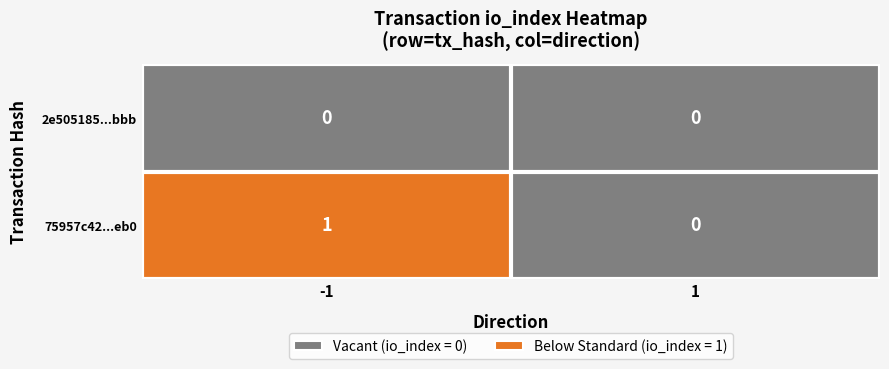

Which category has the highest value across all series?

-1